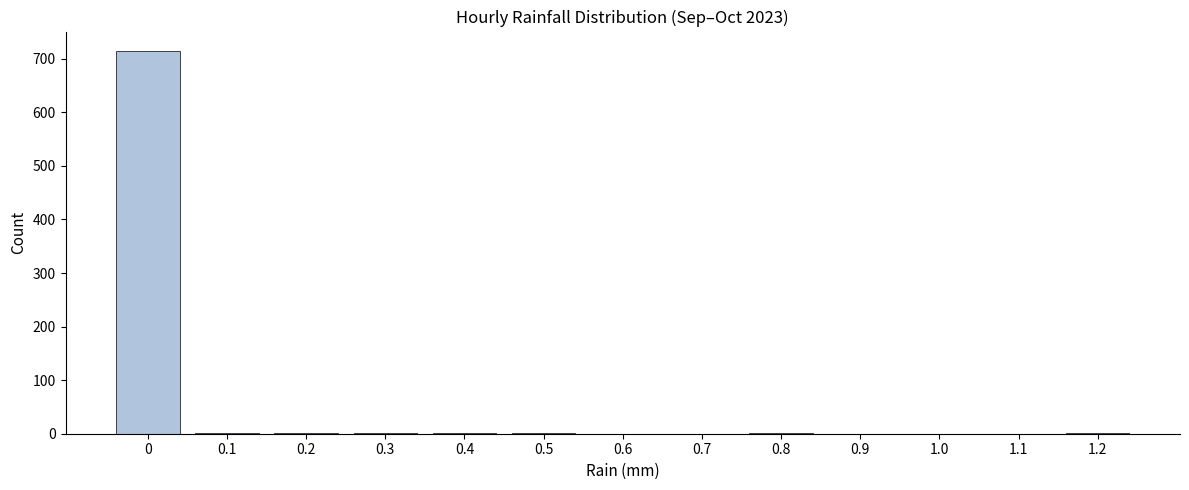

True or false: the data shows 346 at 0.

False